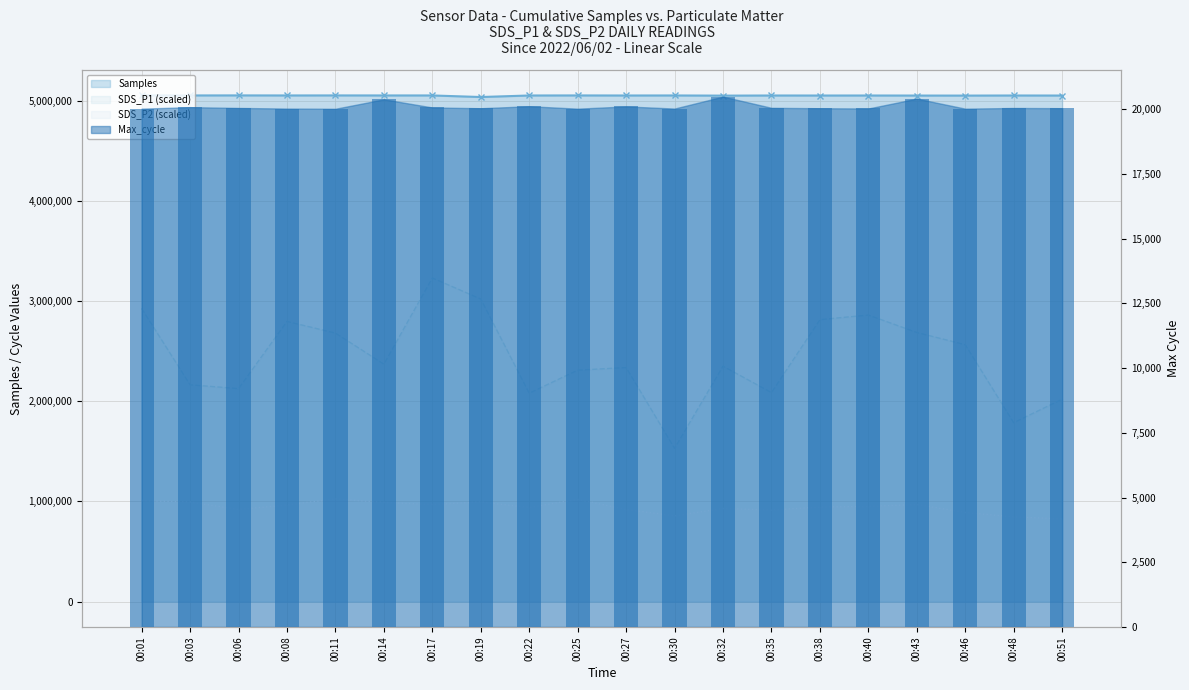

Between 00:51 and 00:01, which is larger?

00:01